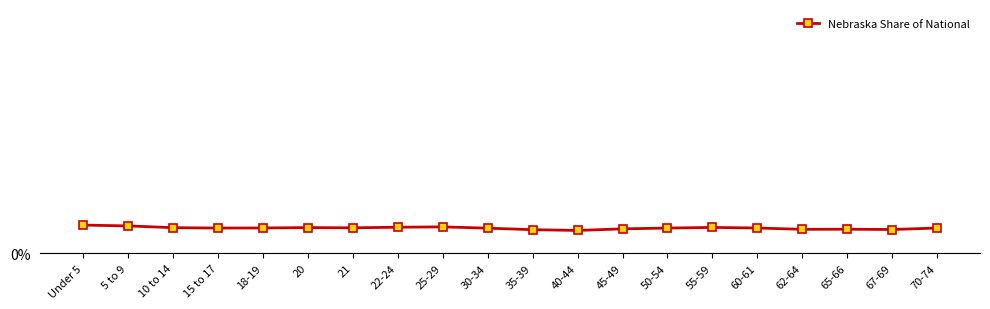

Reading left to right, list all the values displayed in this chart.

Under 5=0.7	5 to 9=0.6	10 to 14=0.6	15 to 17=0.6	18-19=0.6	20=0.6	21=0.6	22-24=0.6	25-29=0.6	30-34=0.6	35-39=0.5	40-44=0.5	45-49=0.6	50-54=0.6	55-59=0.6	60-61=0.6	62-64=0.6	65-66=0.6	67-69=0.6	70-74=0.6